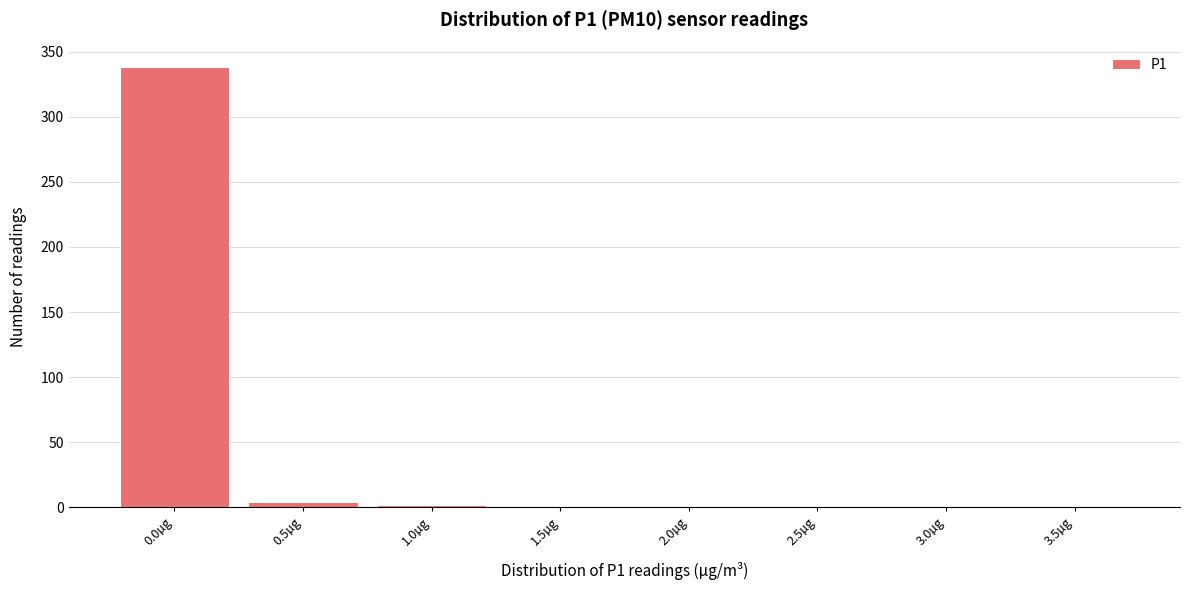

What is the greatest value displayed?

338